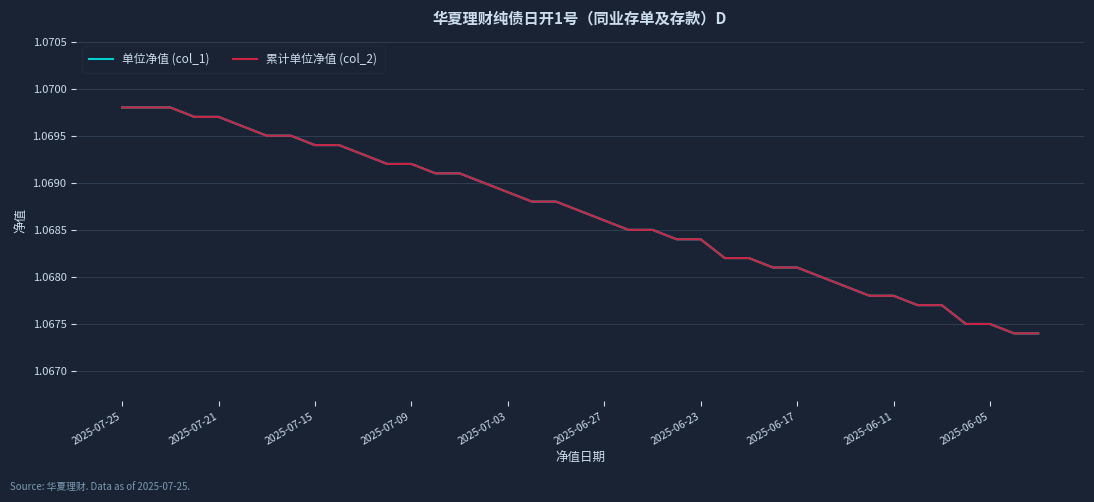

Which series has the largest total across all categories?

单位净值 (col_1)